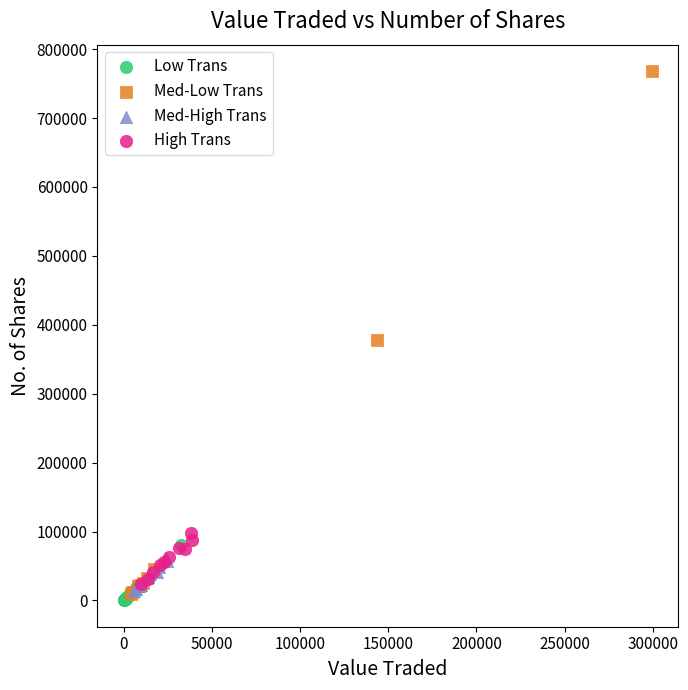

Which series reaches the maximum Y coordinate?

Med-Low Trans